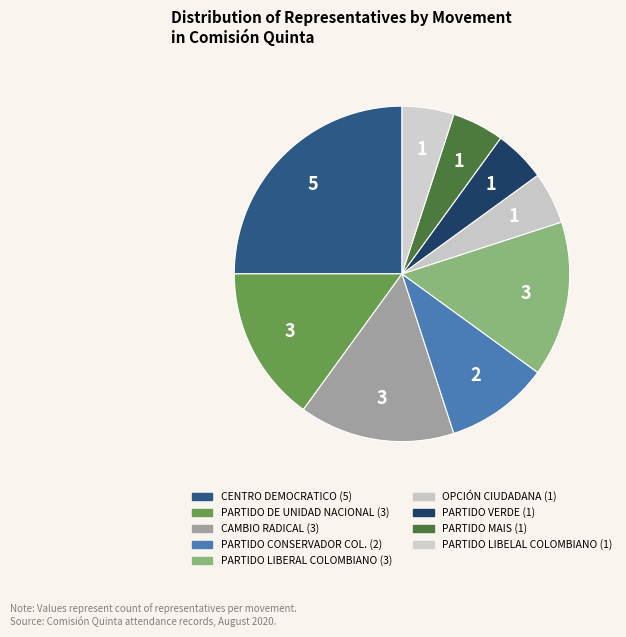

To the nearest percent, what portion does OPCIÓN CIUDADANA represent?

5%